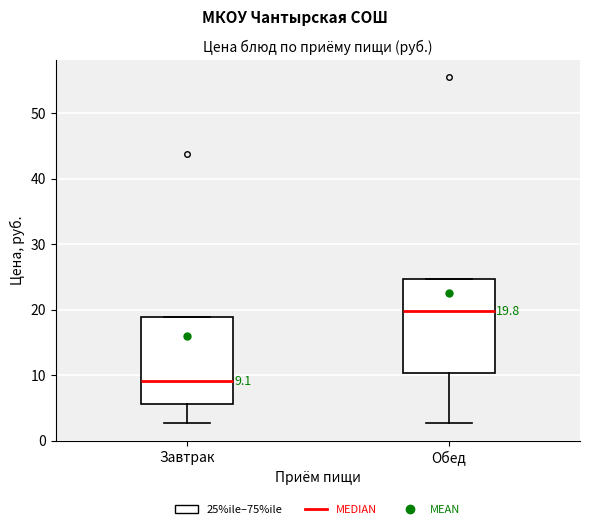

Which box has the lowest median line?

Завтрак